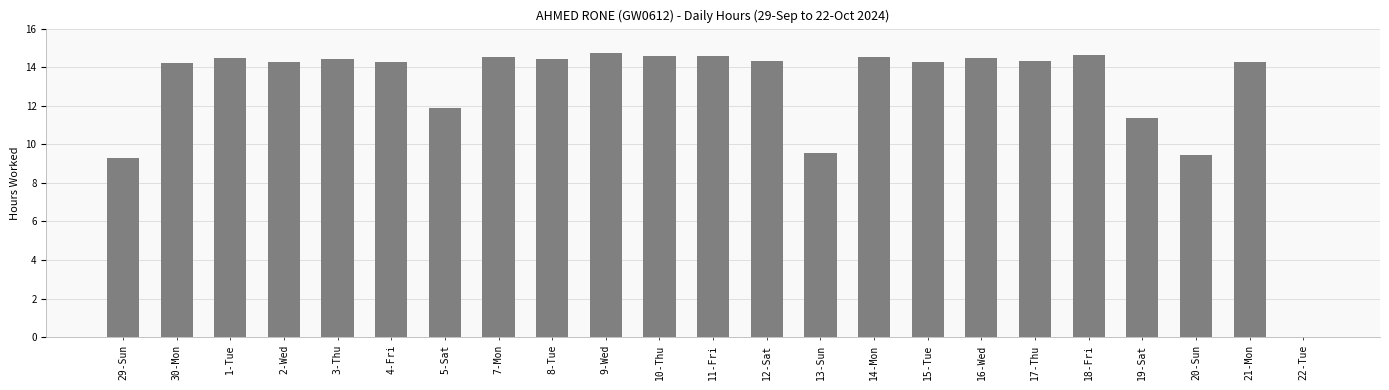

Are the bars grouped side by side (vs. stacked)?

No